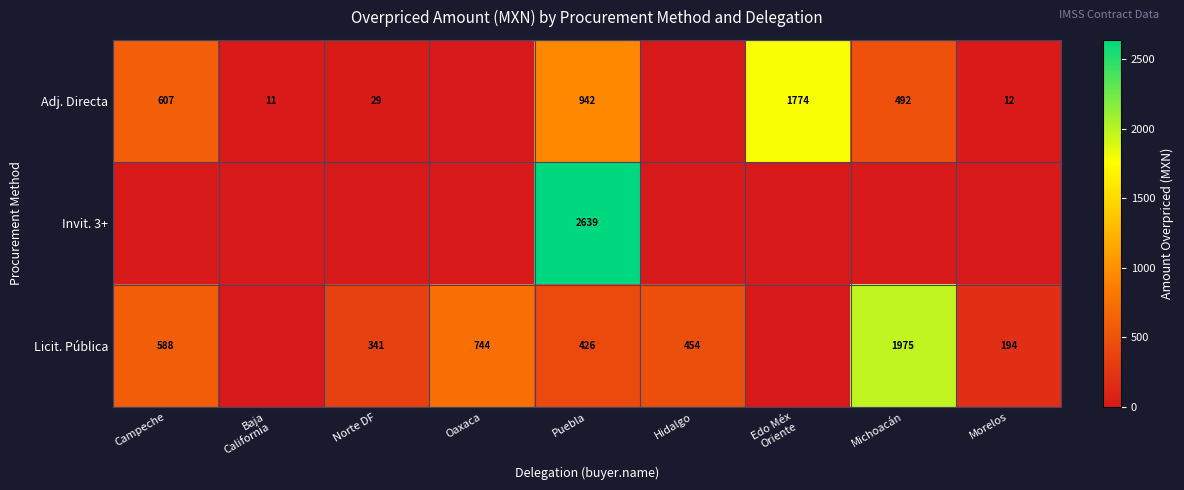

The Adj. Directa series shows 29 at Norte DF. True or false?

True